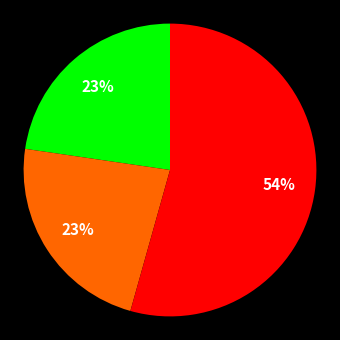

Is there a majority slice in this chart?

Yes